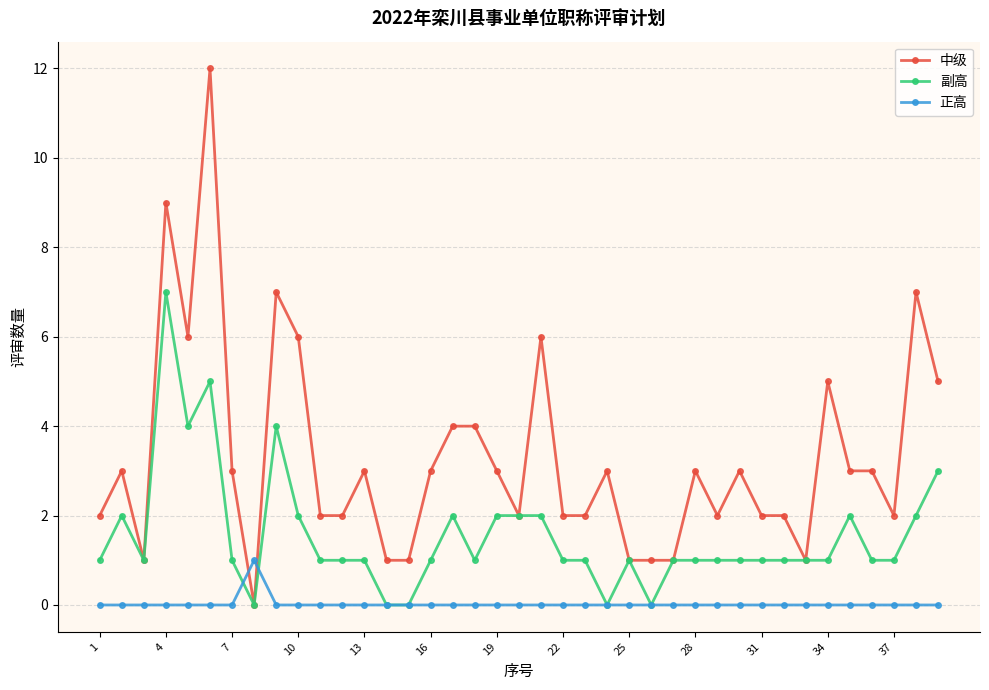

Which series has the largest total across all categories?

中级